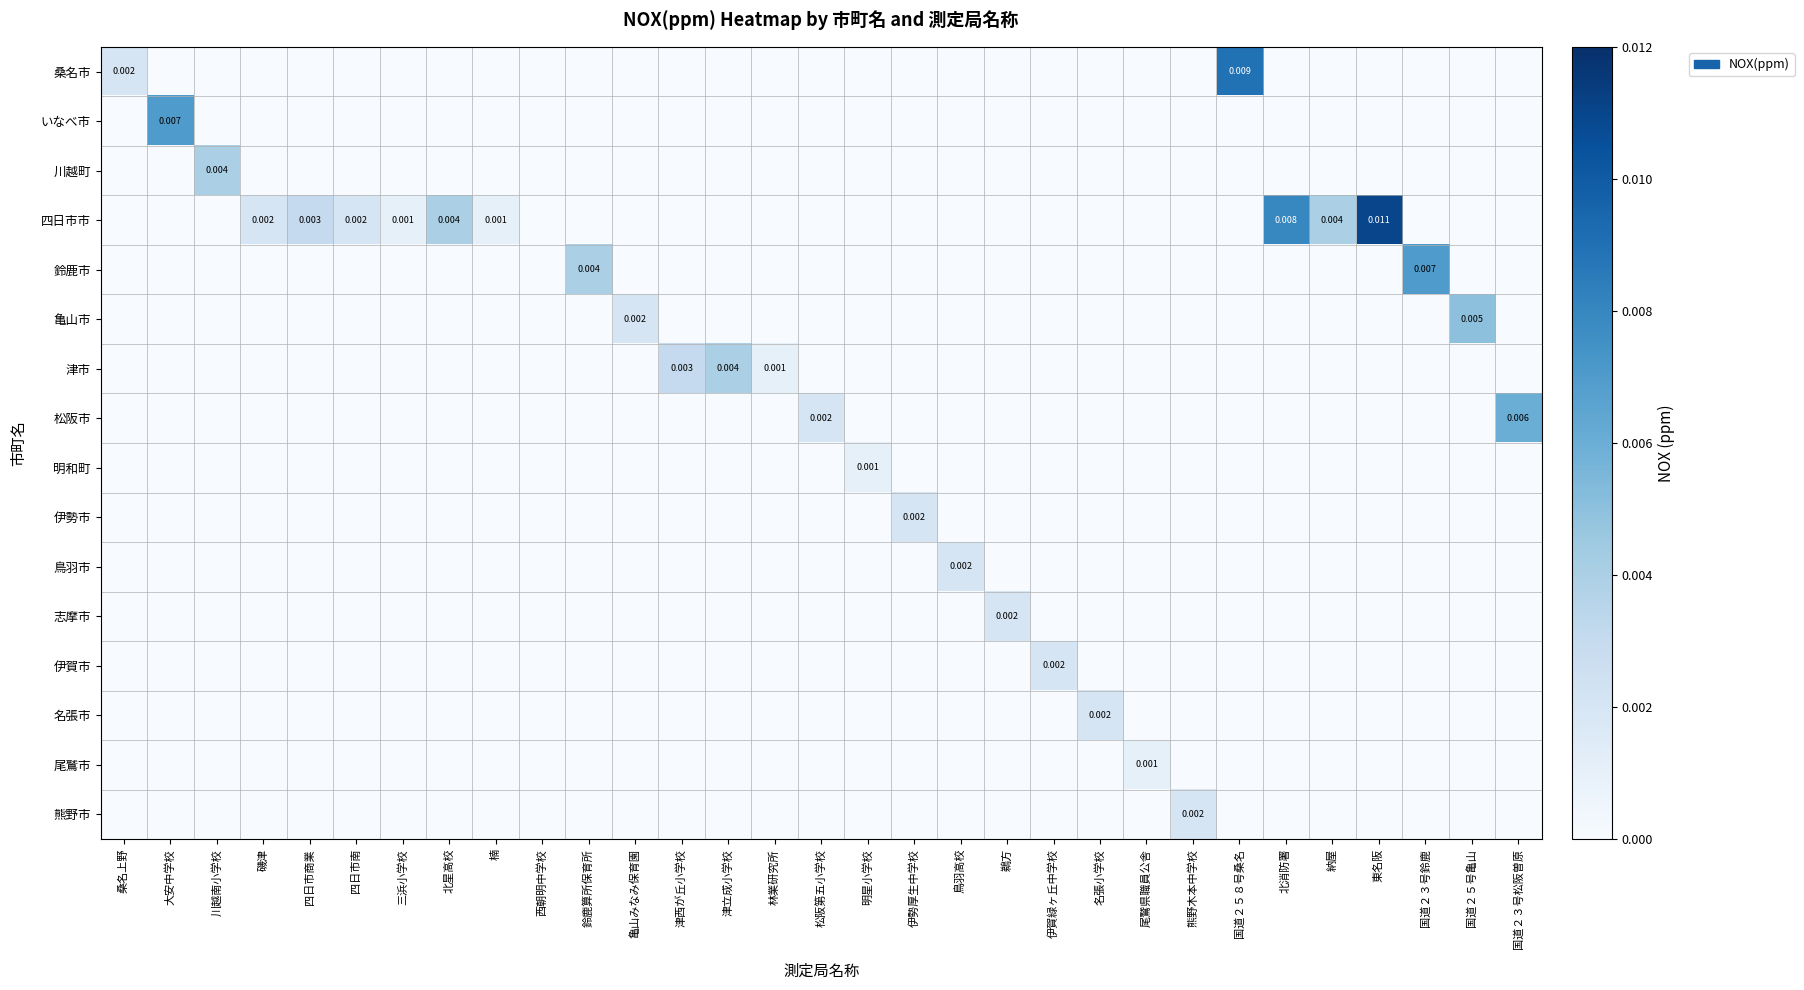

Where is 志摩市 nearest to the value 0?

桑名上野